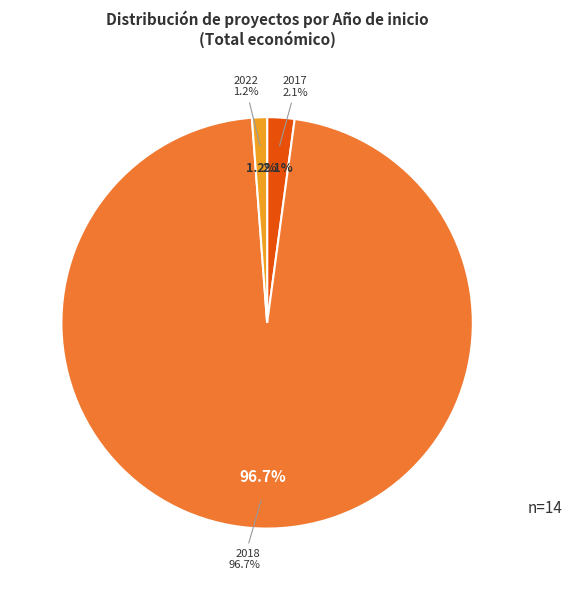

Which slice is the largest?

2018